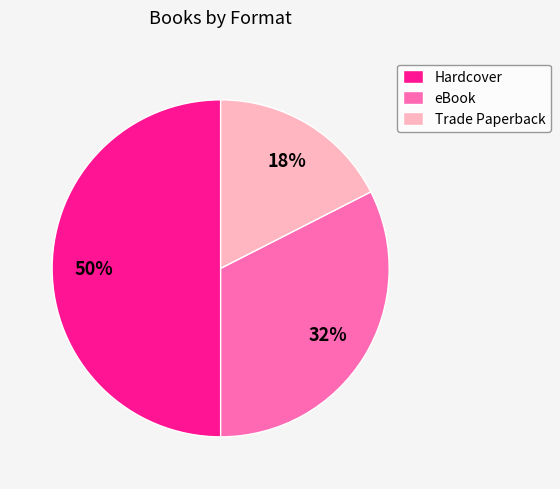

To the nearest percent, what is the difference between the Hardcover and Trade Paperback slice percentages?

32%